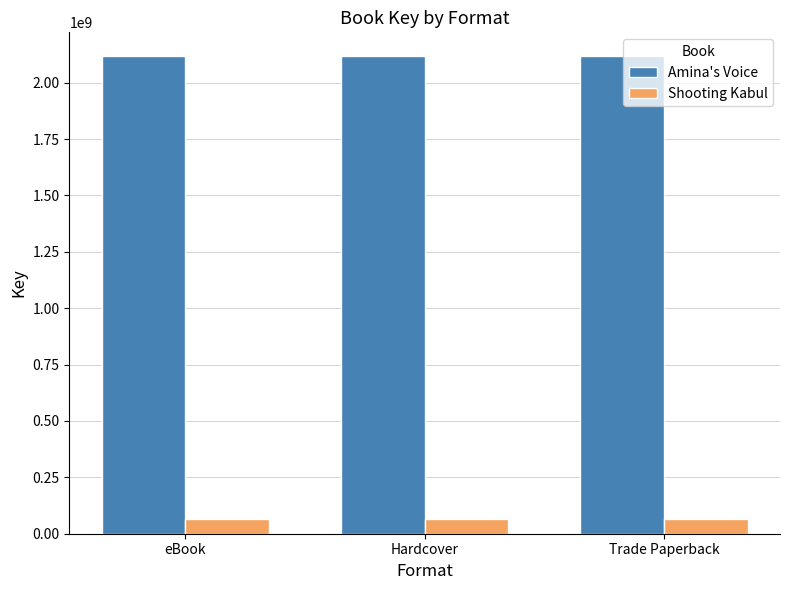

What is the minimum value shown in the chart?

67342002